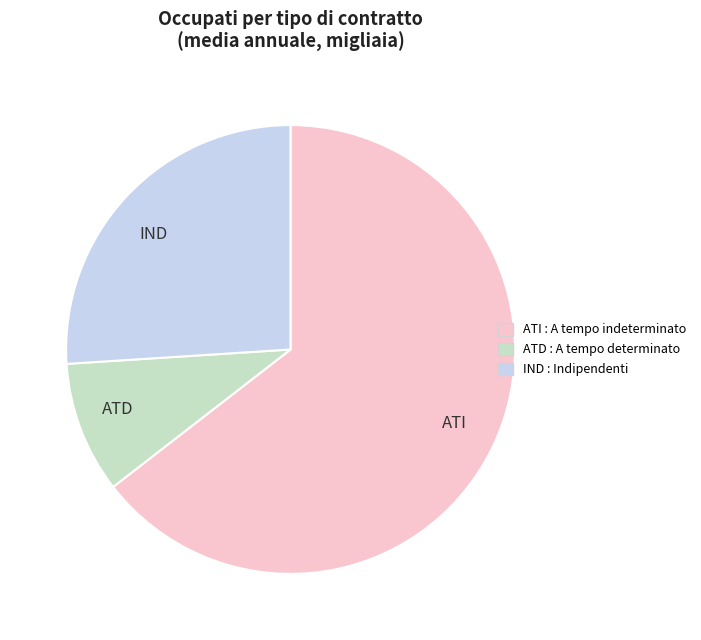

Is there a majority slice in this chart?

Yes